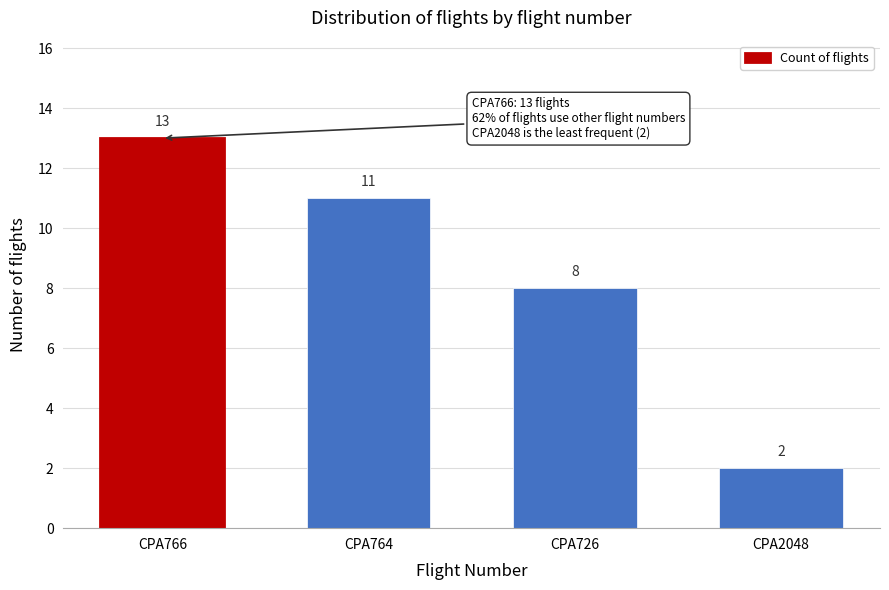

Reading right to left, extract all data points from this chart.

CPA2048=2	CPA726=8	CPA764=11	CPA766=13